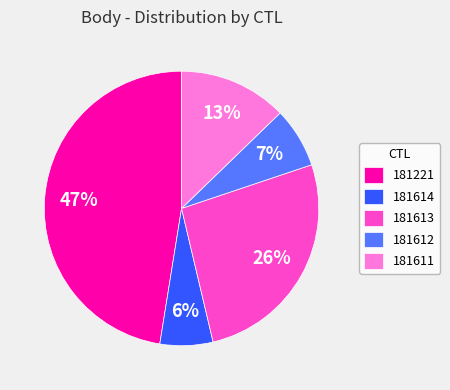

The 181612 slice represents 7% of the pie. True or false?

True